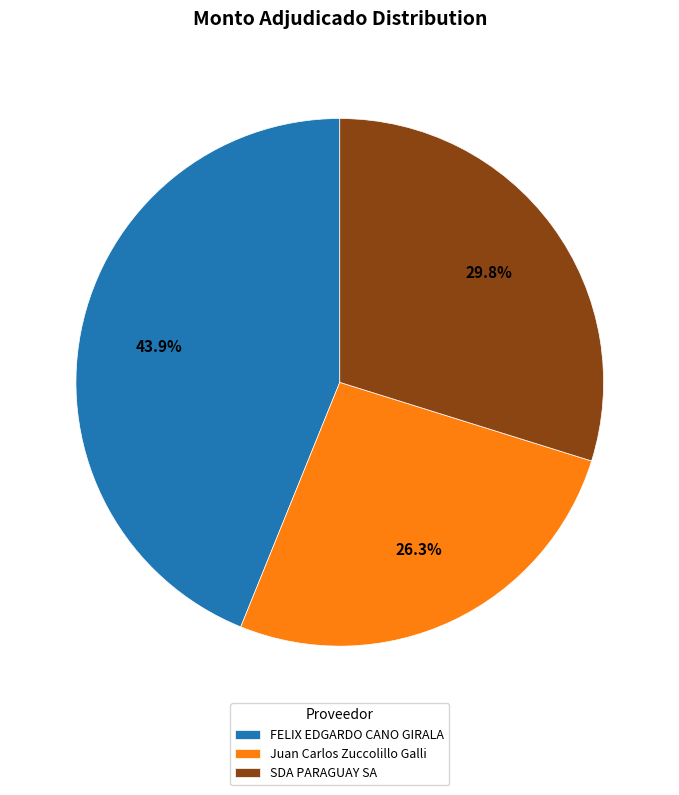

What is the smallest slice in the pie chart?

Juan Carlos Zuccolillo Galli